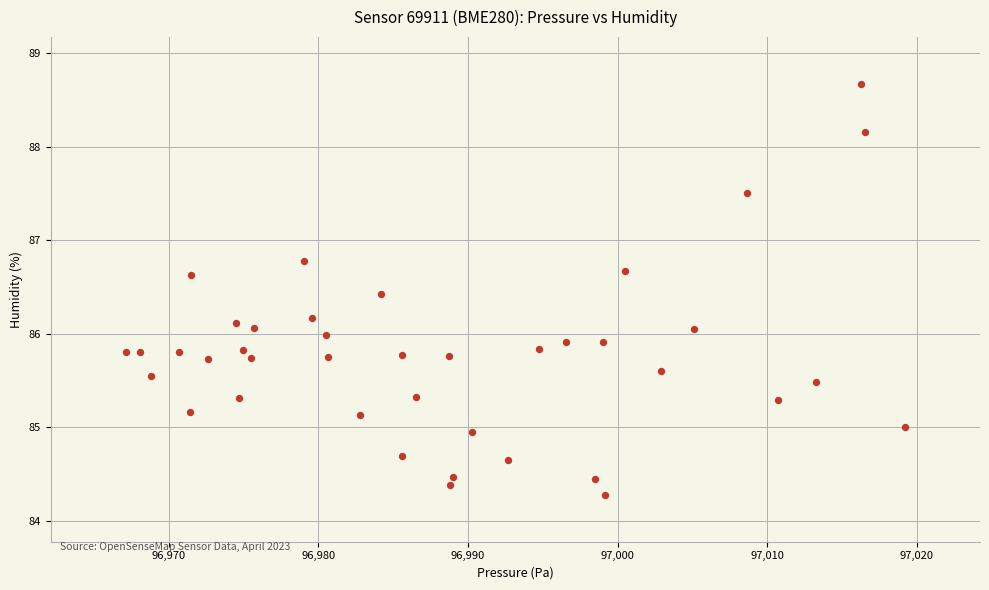

What is the range of Y values (max minus min)?

4.4